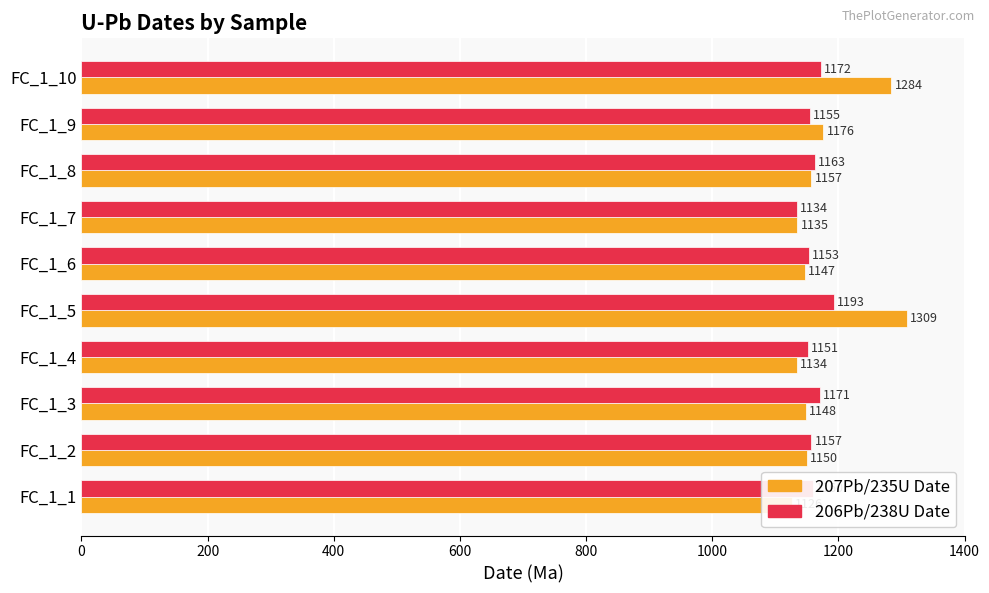

Does the chart contain stacked bars?

No